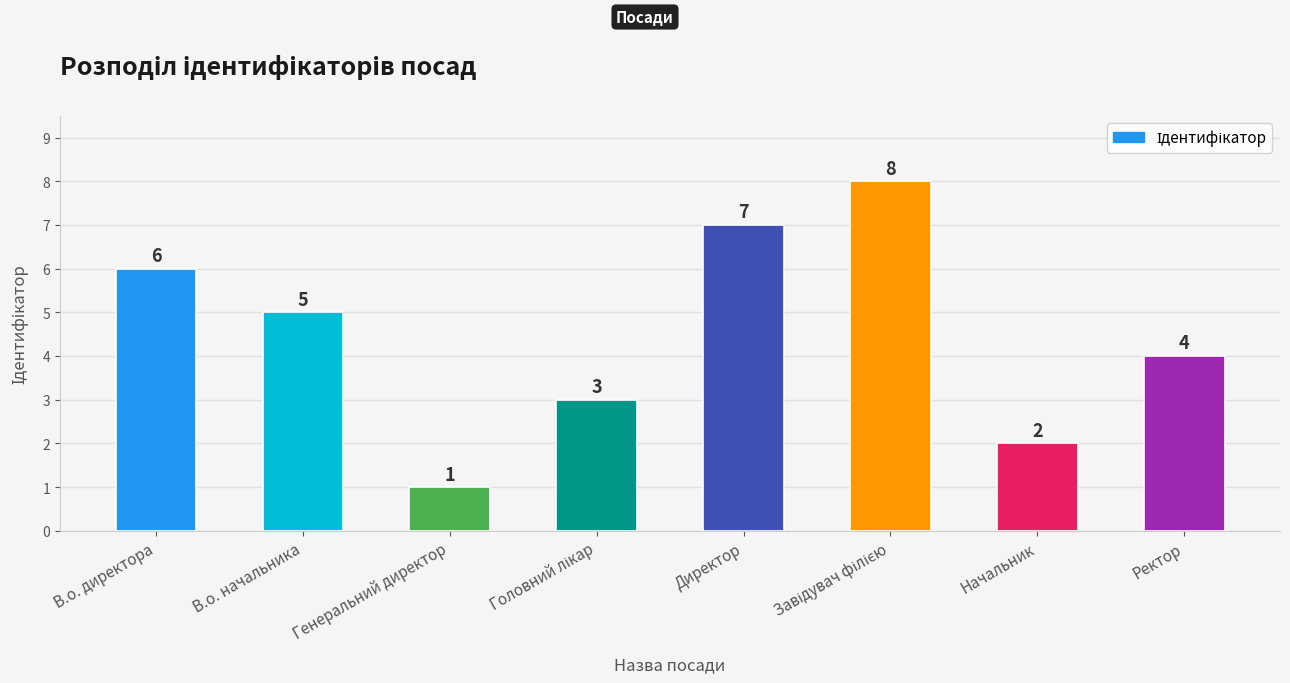

At which label does the data first exceed 5?

В.о. директора